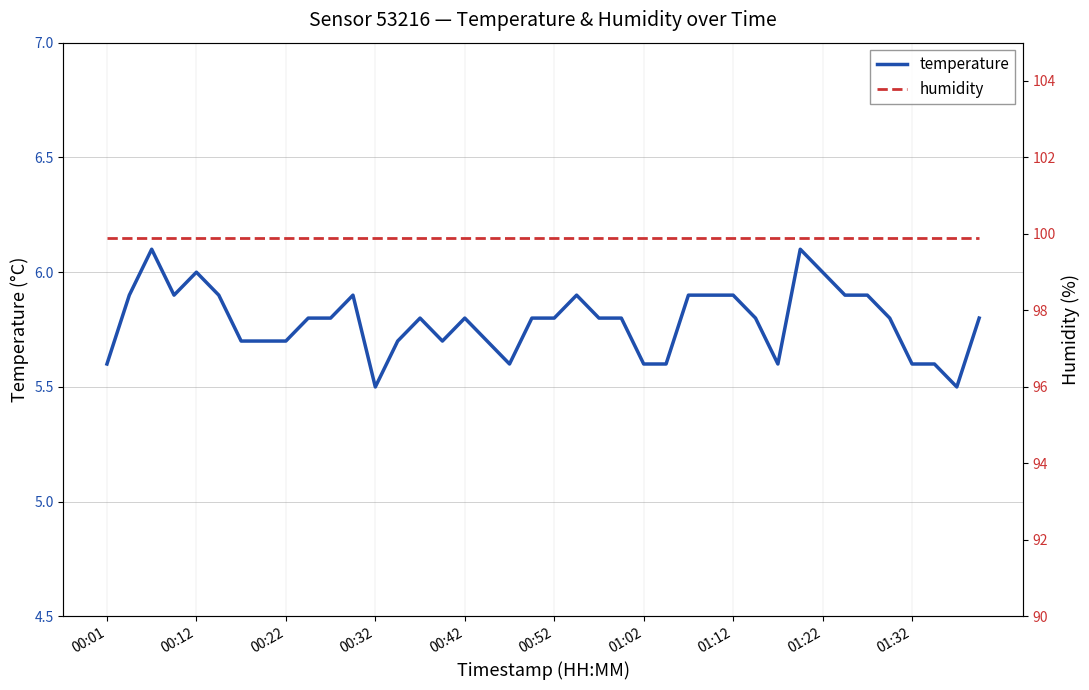

At 14, list the series in order from largest to smallest.

humidity, temperature